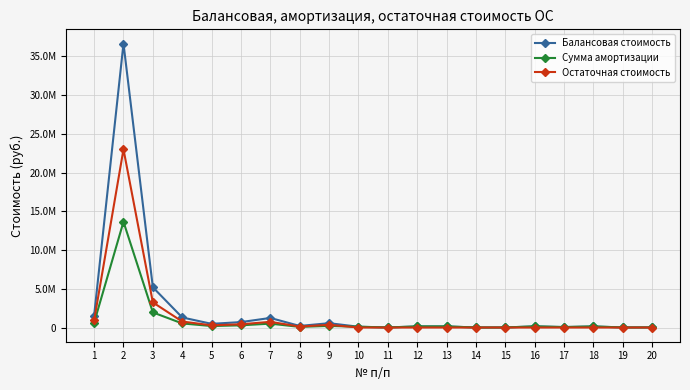

Is this an area chart (filled region under the line)?

No